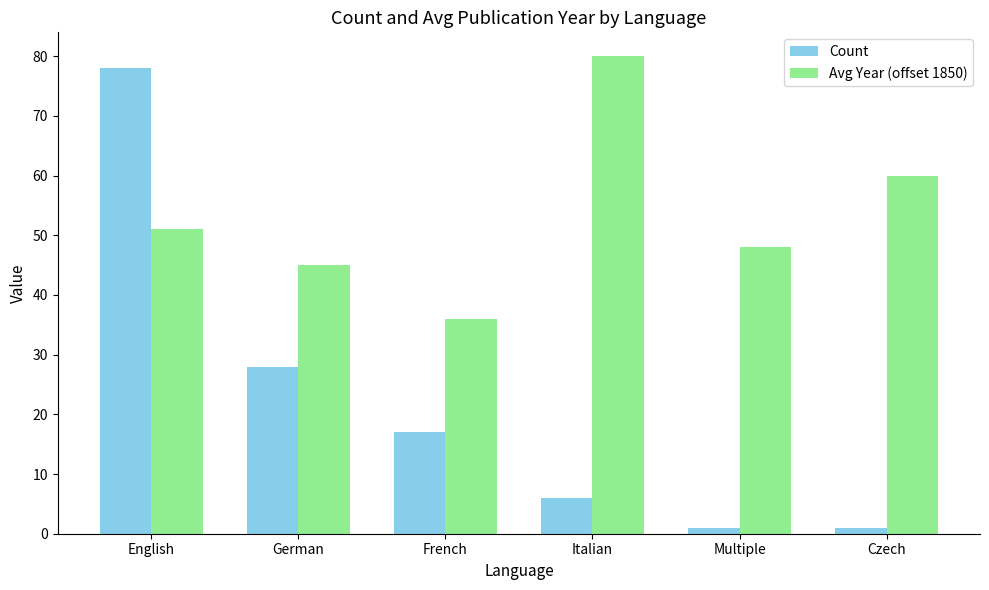

What is the label of the 4th bar from the right?

French